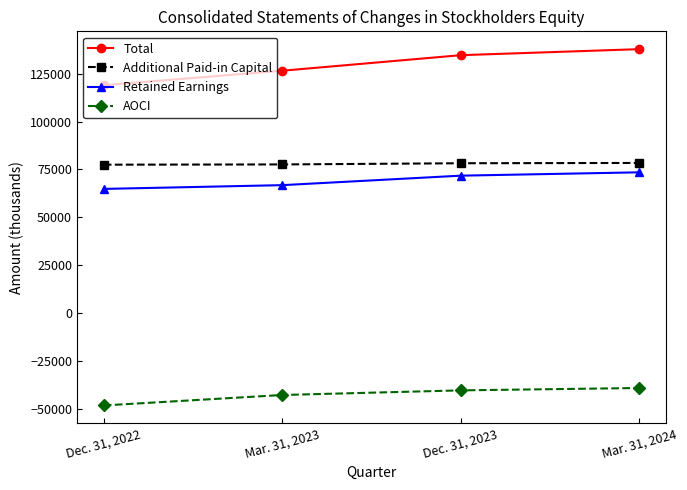

What is the sum of all Total values?

517787